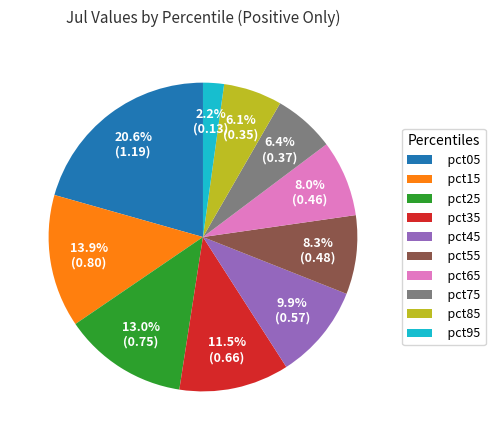

To the nearest percent, what is the difference between the largest and smallest slice percentages?

18%